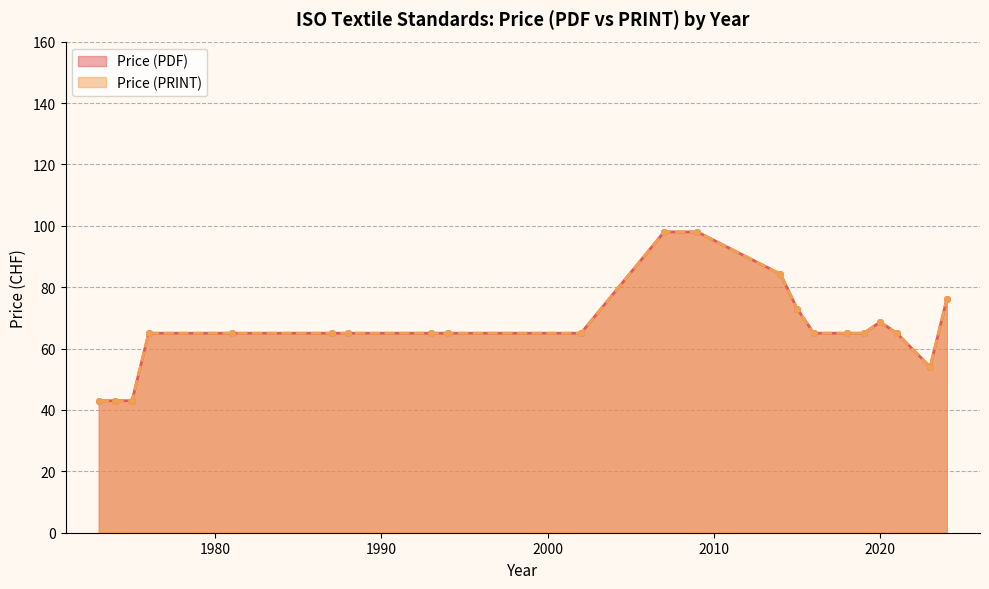

True or false: Price (PDF) and Price (PRINT) cross at least once.

False